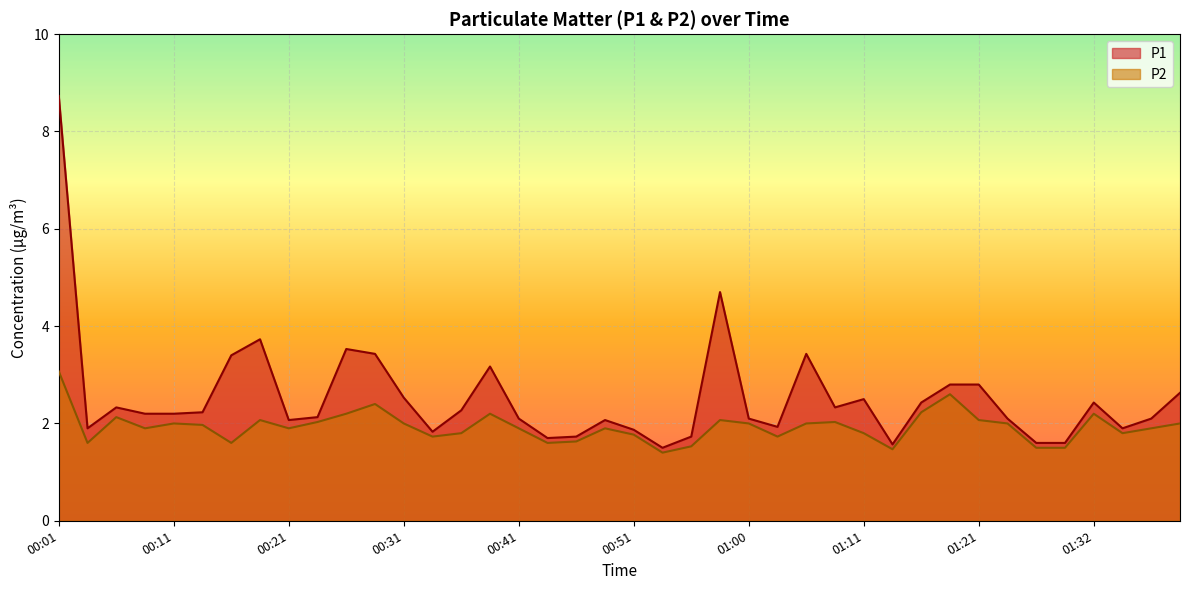

Which category has the lowest value across all series?

00:53